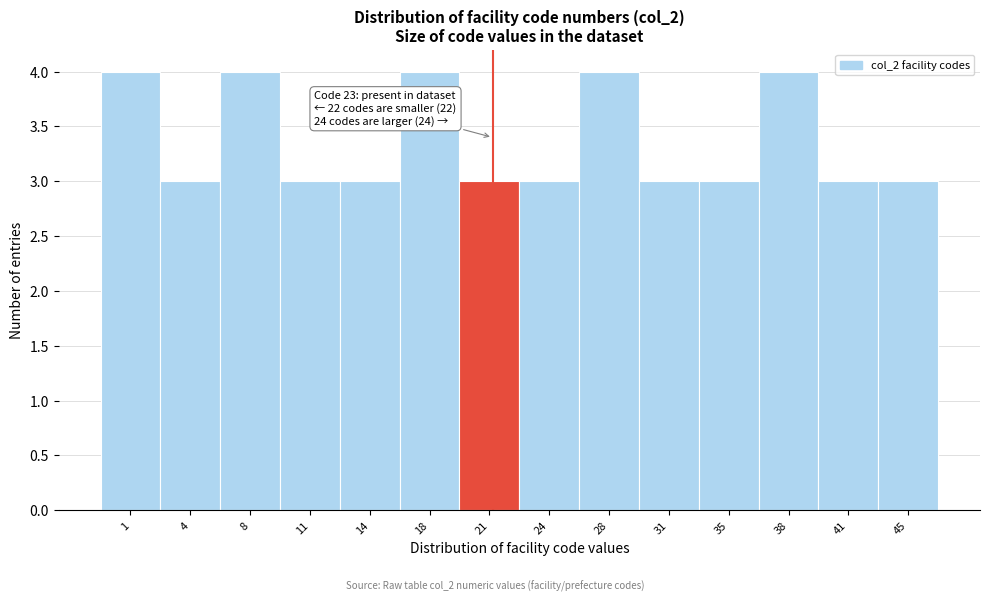

Reading left to right, transcribe all the data shown in this chart.

4	3	4	3	3	4	3	3	4	3	3	4	3	3